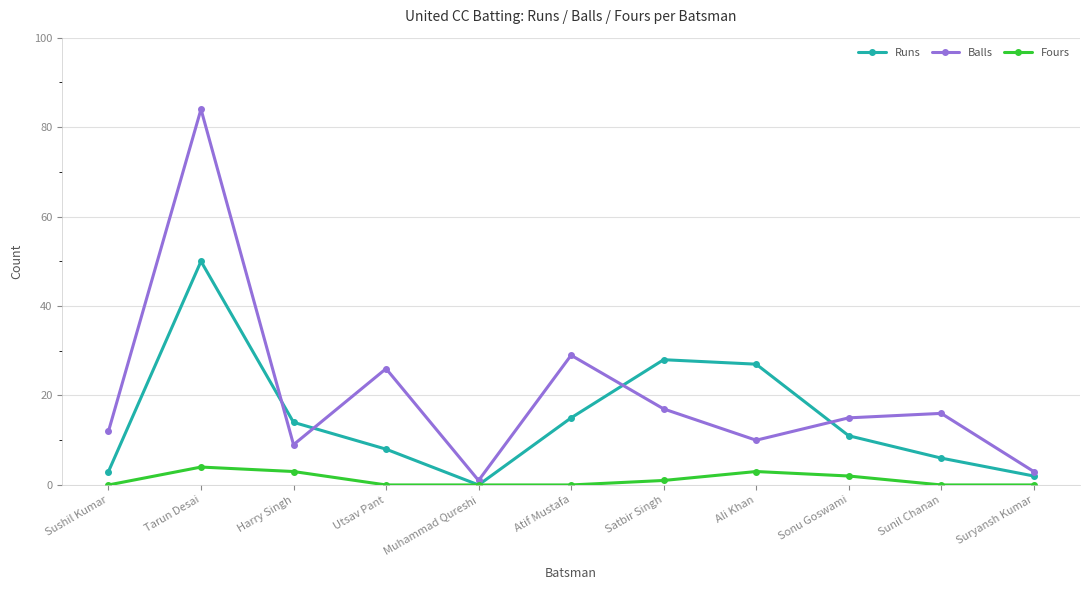

Which series changed the most between Sushil Kumar and Tarun Desai?

Balls